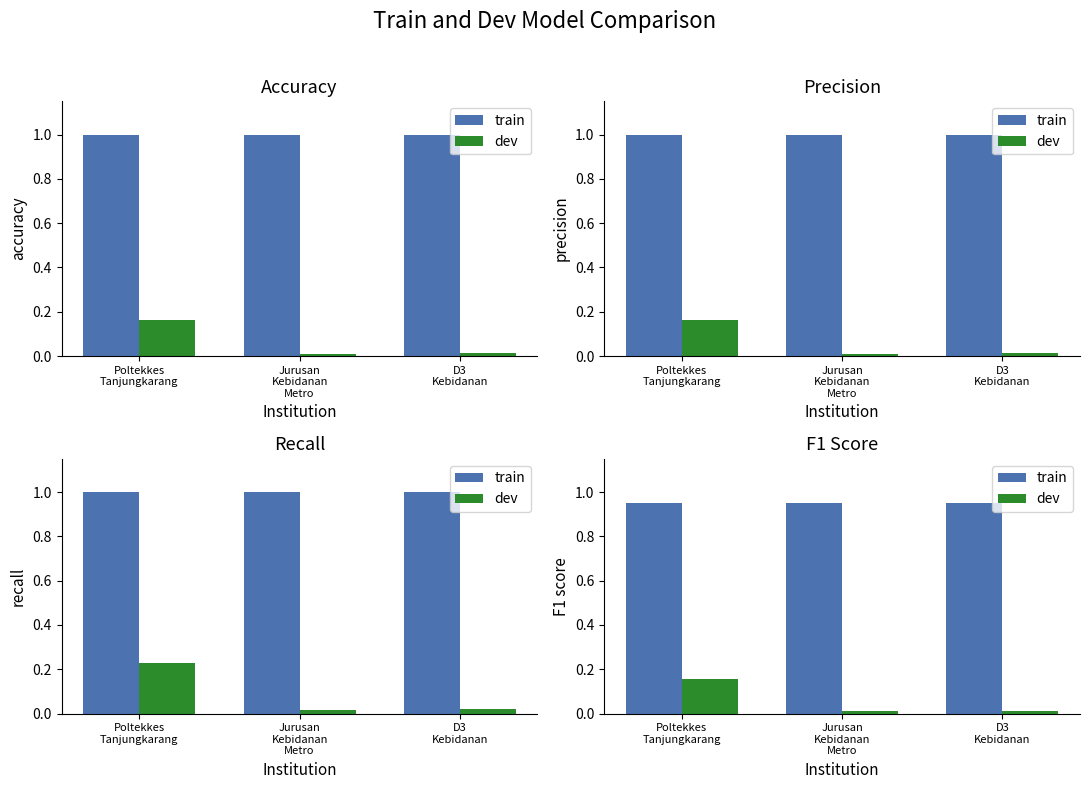

What is the label of the 2nd bar from the right?

Jurusan
Kebidanan
Metro